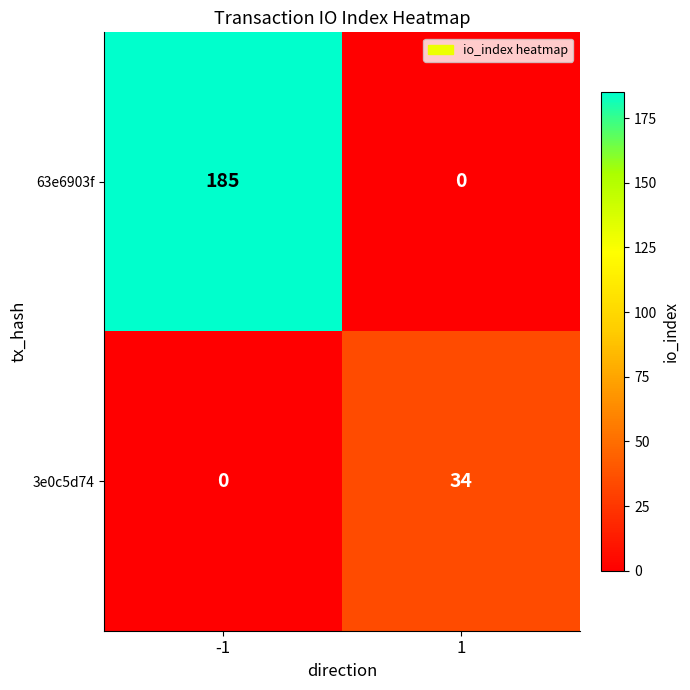

What is the total value across all series at 1?

34